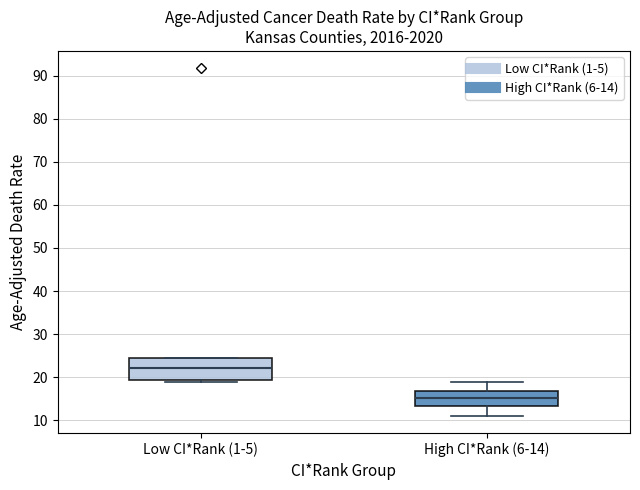

Comparing the boxes themselves (not the whiskers), which one is the tallest?

Low CI*Rank (1-5)